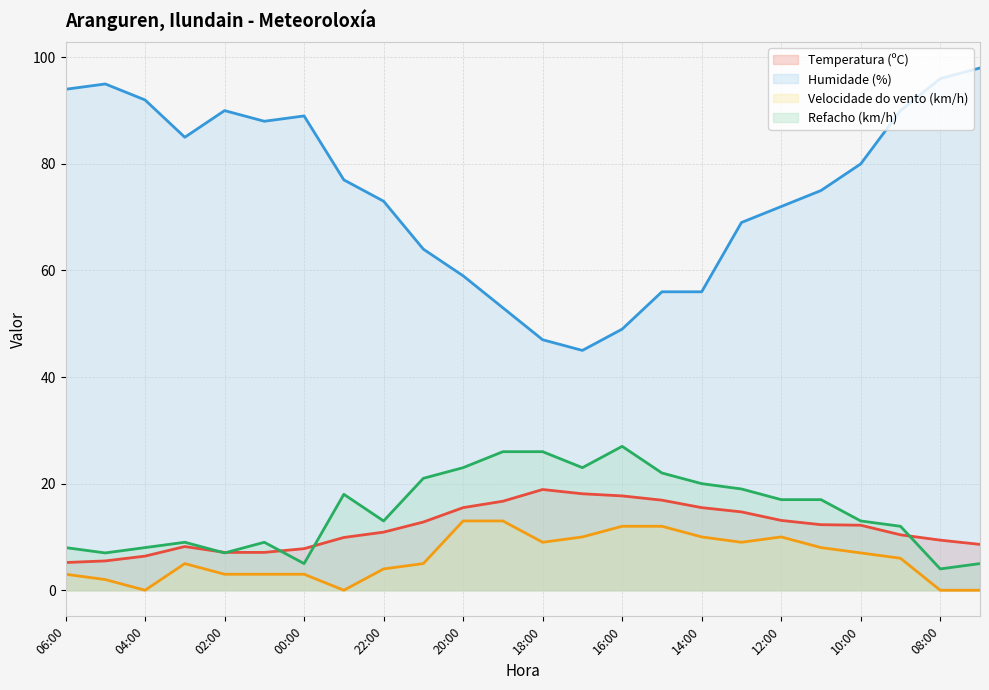

The Temperatura (ºC) series shows 16.7 at 19:00. True or false?

True